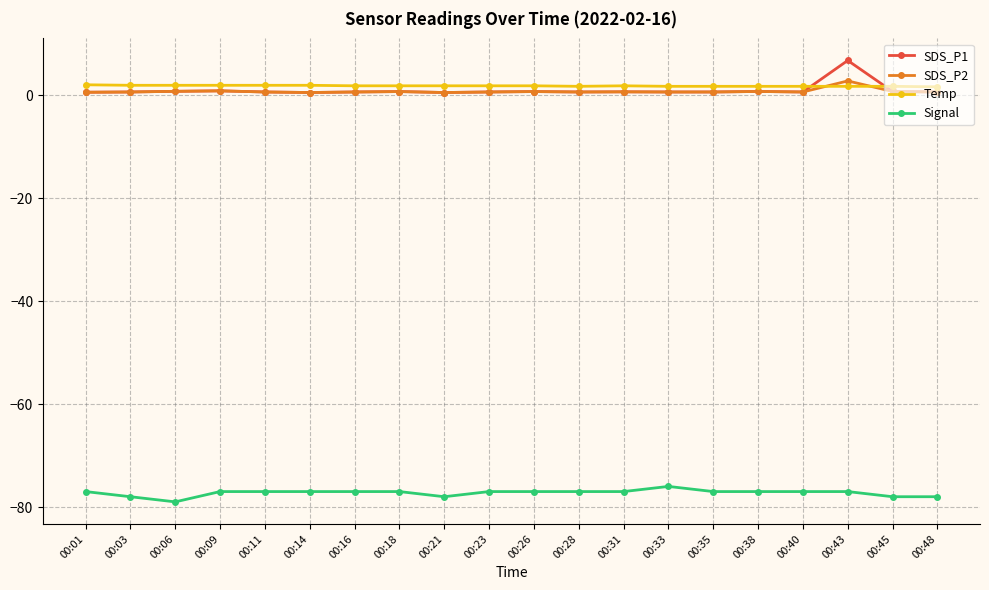

How many distinct data groups are displayed?

4